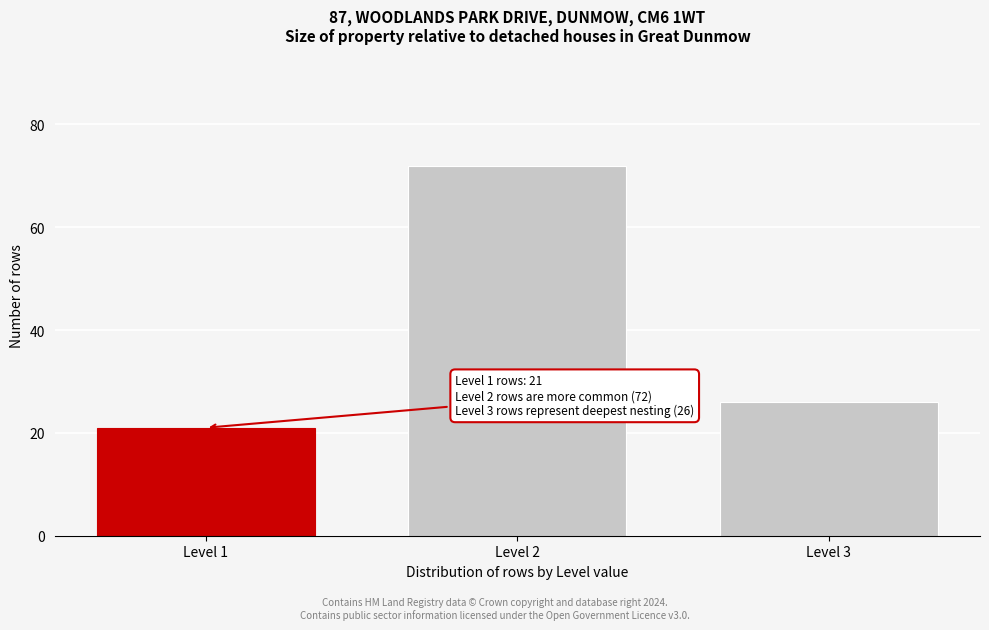

Reading left to right, list all the values displayed in this chart.

21	72	26